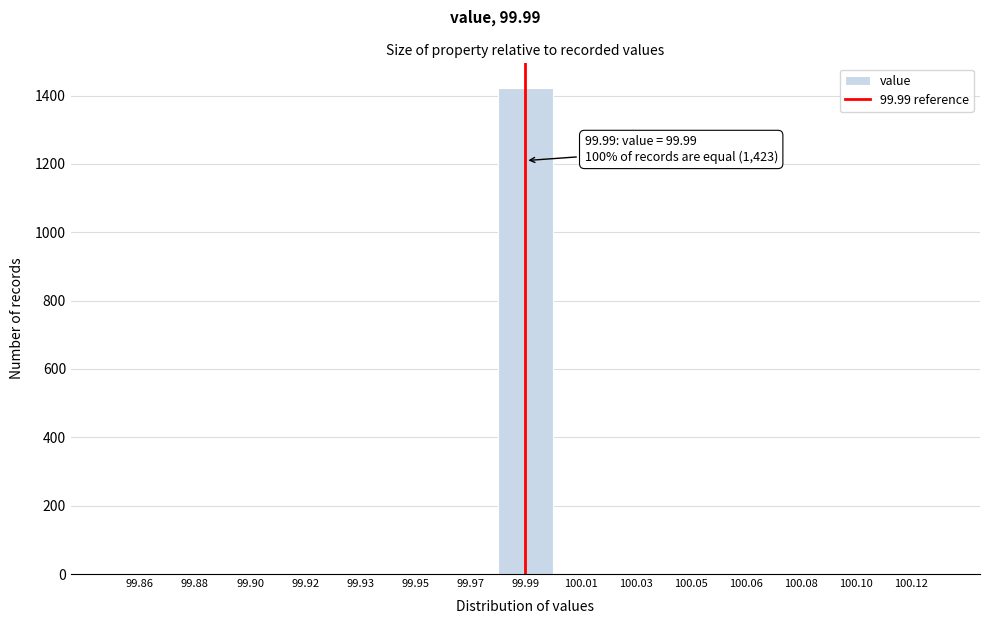

Reading left to right, extract all data points from this chart.

99.86=0	99.88=0	99.90=0	99.92=0	99.93=0	99.95=0	99.97=0	99.99=1423	100.01=0	100.03=0	100.05=0	100.06=0	100.08=0	100.10=0	100.12=0